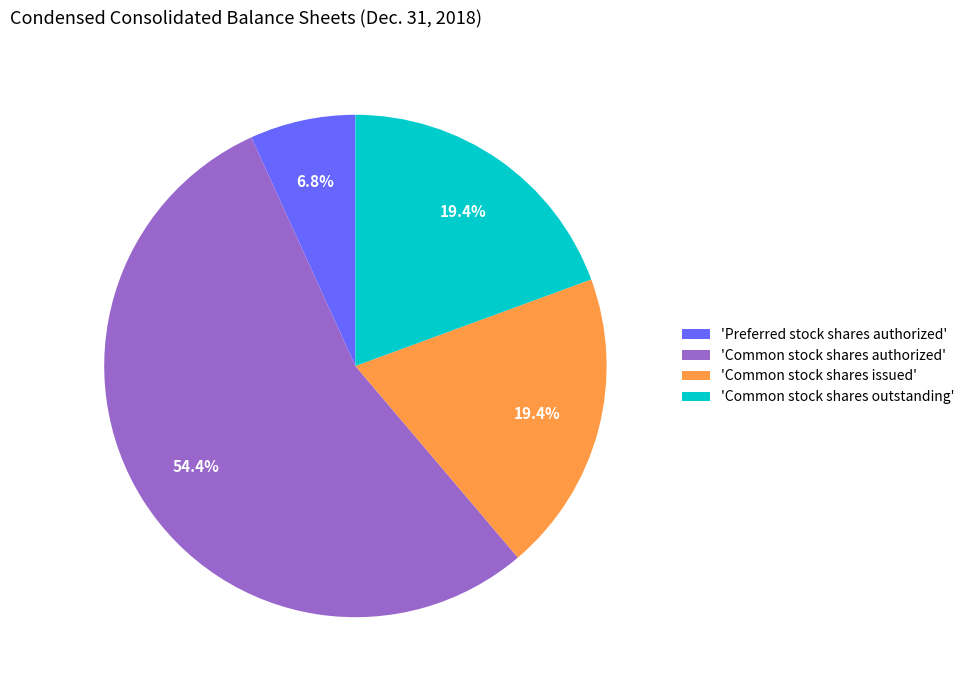

Which category has the biggest portion of the pie?

'Common stock shares authorized'